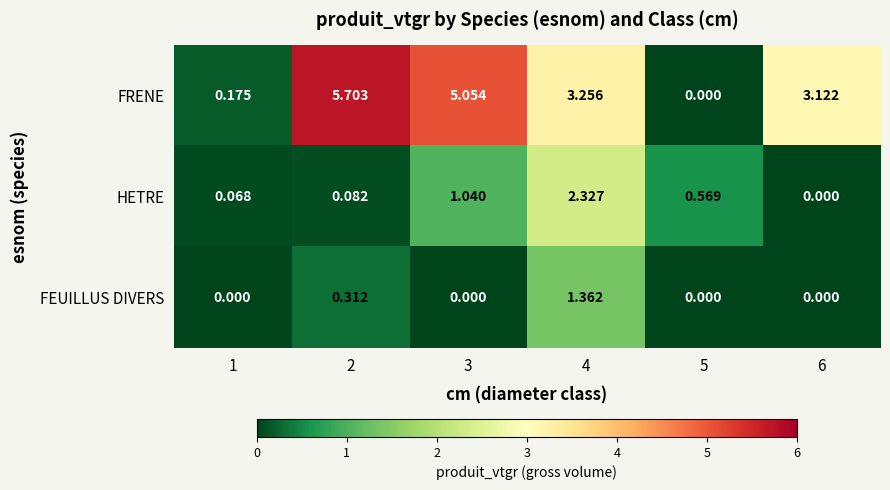

Rank the series by their maximum value, from lowest to highest.

FEUILLUS DIVERS, HETRE, FRENE